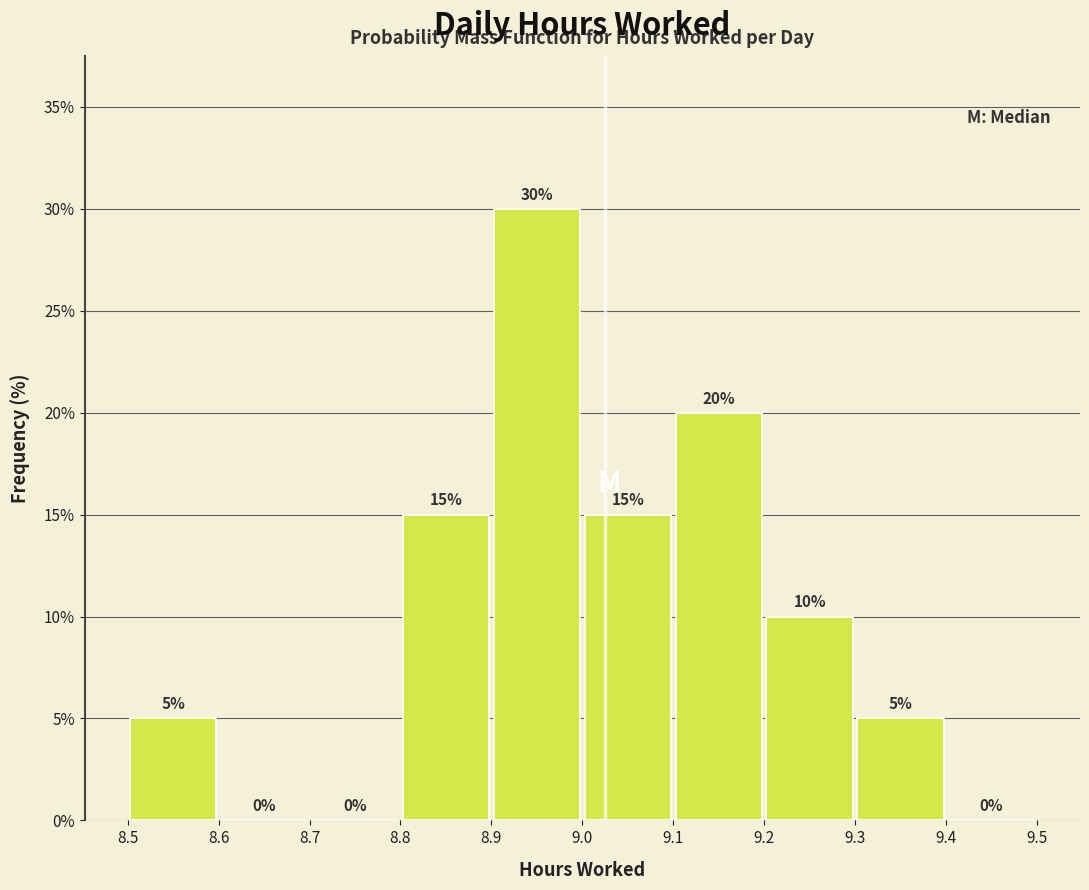

Reading left to right, transcribe this chart: for each bar, give the range it covers on the x-axis and its height.

8.5 to 8.6: 5
8.6 to 8.7: 0
8.7 to 8.8: 0
8.8 to 8.9: 15
8.9 to 9.0: 30
9.0 to 9.1: 15
9.1 to 9.2: 20
9.2 to 9.3: 10
9.3 to 9.4: 5
9.4 to 9.5: 0